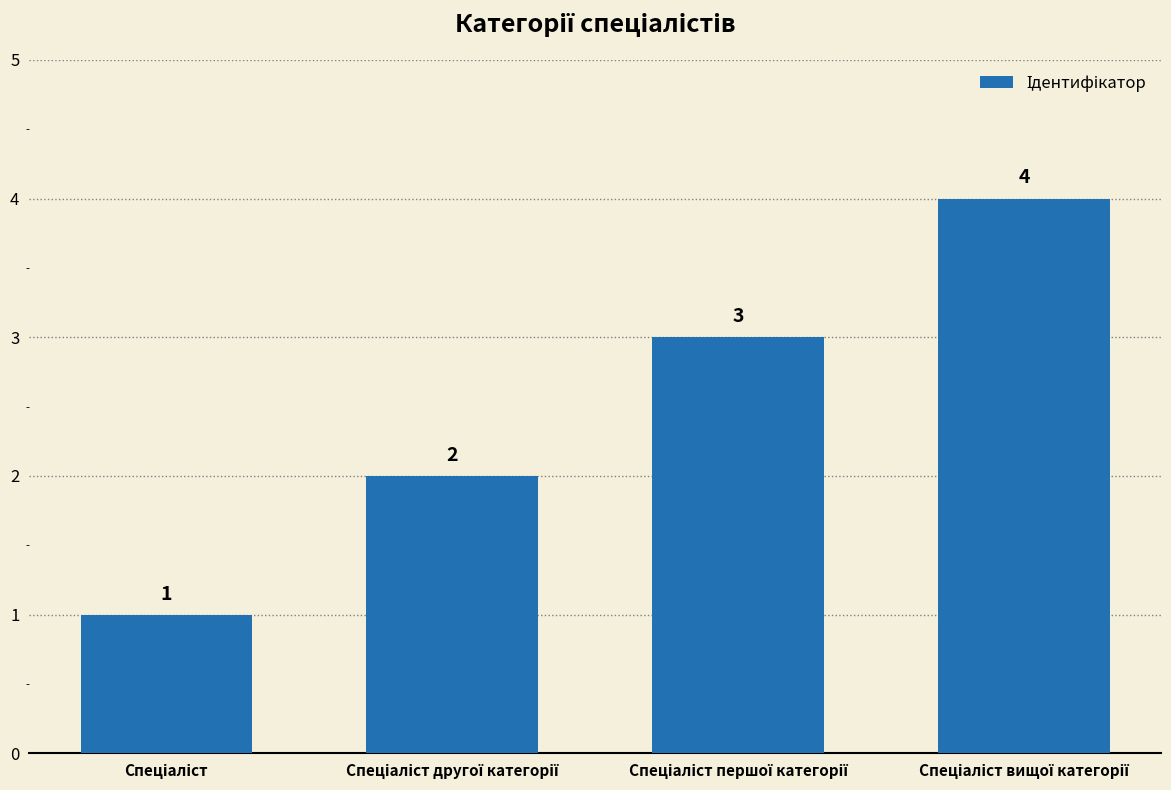

What is the value of the 1st bar from the left?

1